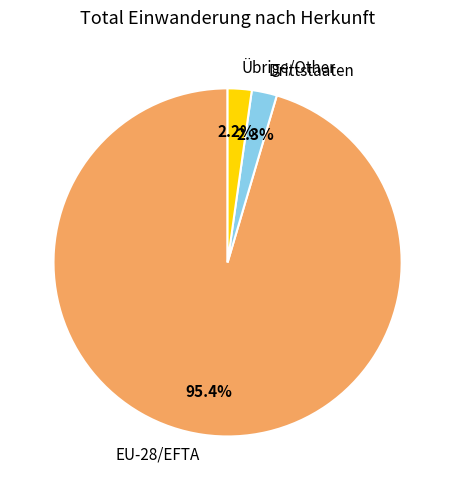

What percentage is NOT represented by Übrige/Other?

97.8%